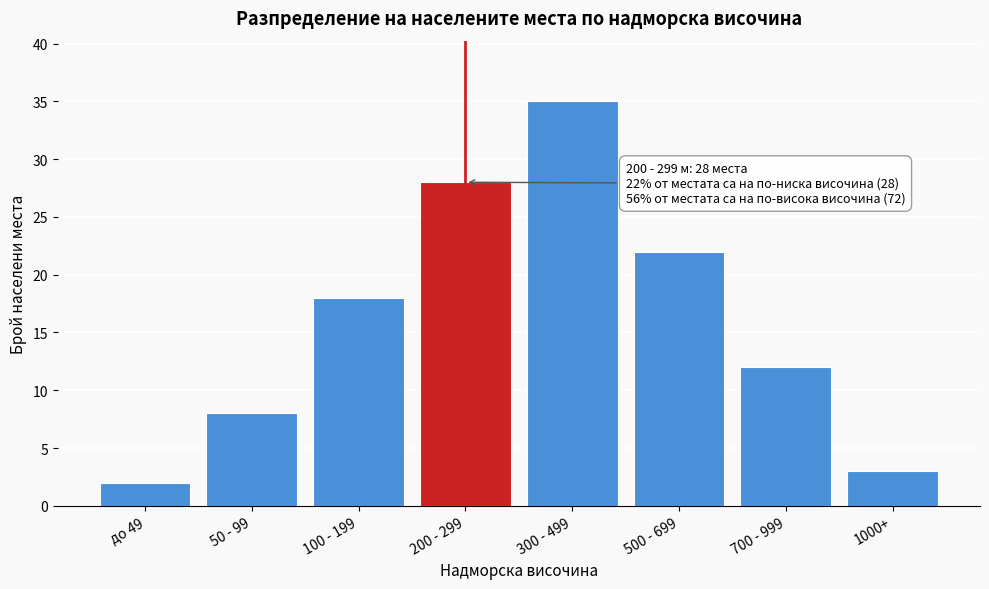

Reading left to right, extract all data points from this chart.

до 49=2	50 - 99=8	100 - 199=18	200 - 299=28	300 - 499=35	500 - 699=22	700 - 999=12	1000+=3